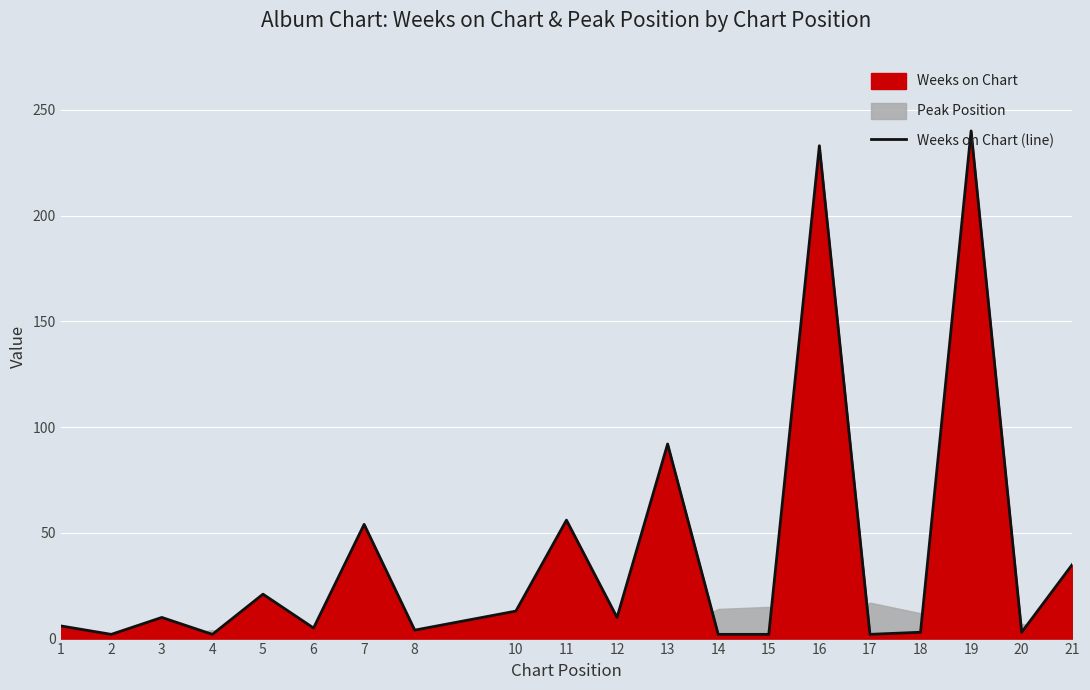

What is the ratio of the value at 3 to the value at 15?

5.0